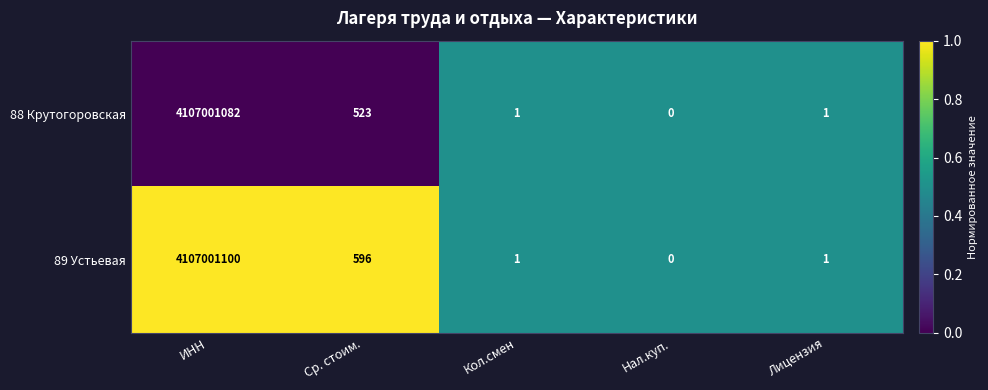

At Ср. стоим., list the series in order from smallest to largest.

88 Крутогоровская, 89 Устьевая